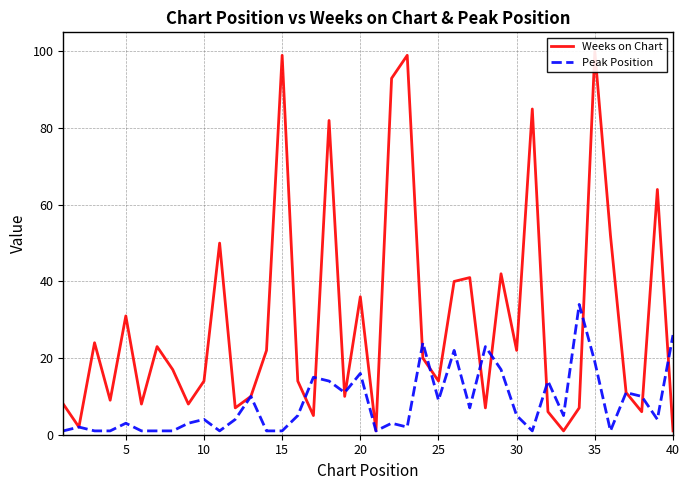

The Peak Position series shows 19 at 35. True or false?

True